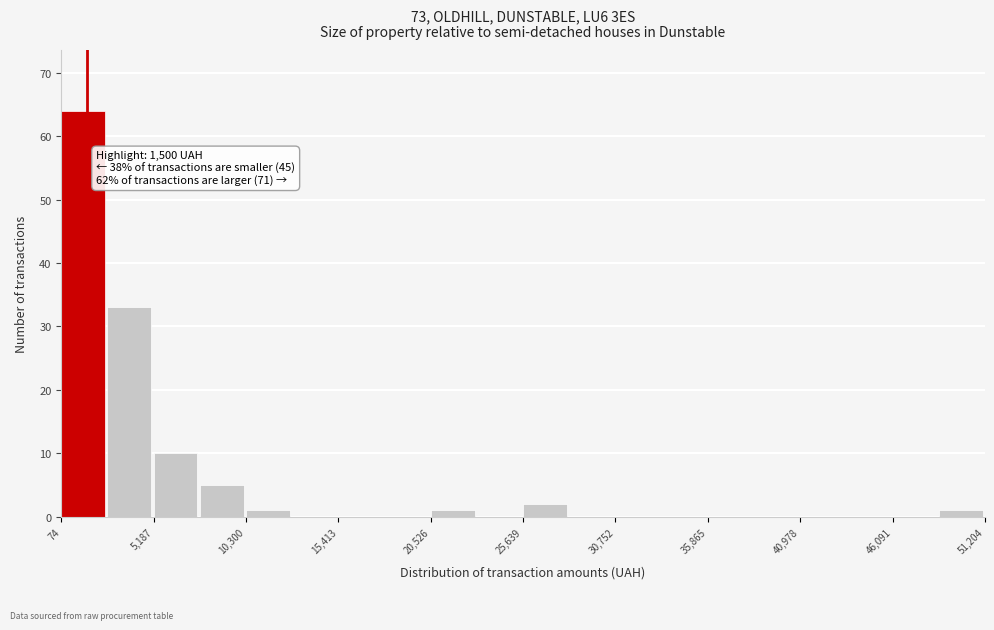

Around what value on the x-axis is the tallest bar? Give the approximate position of its centre, as read against the axis.

1000